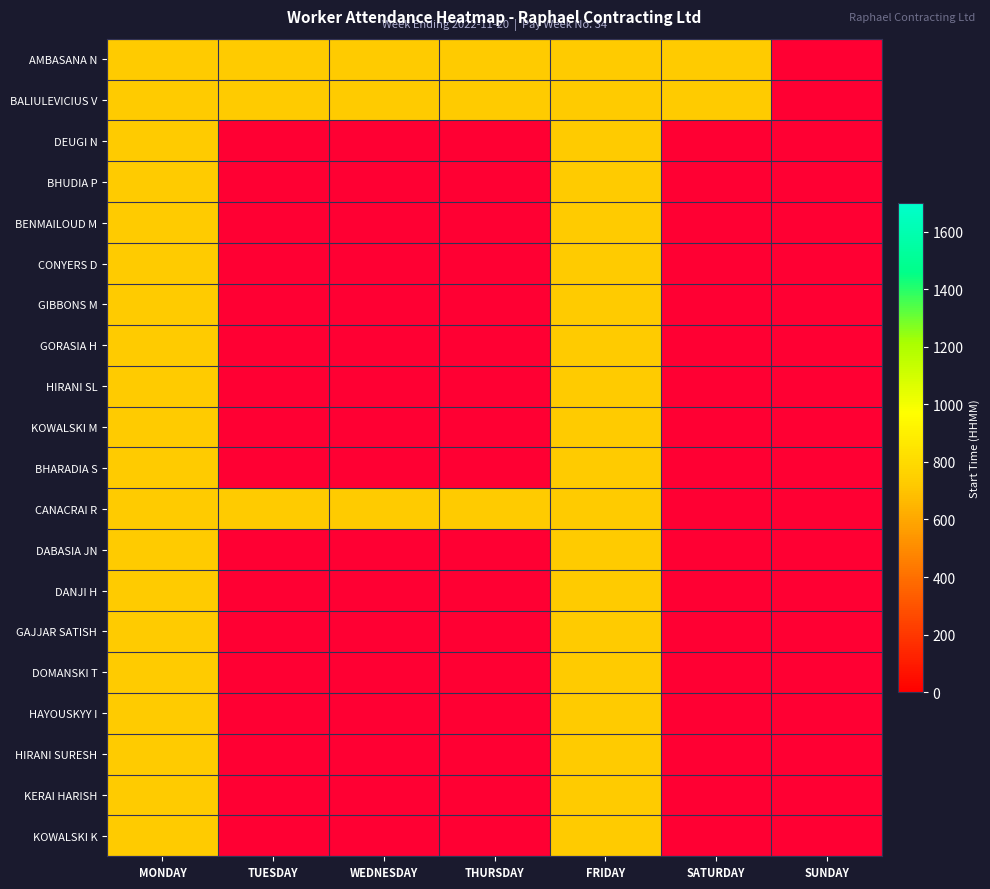

Is the value of KOWALSKI M at THURSDAY greater than the value of BHARADIA S at FRIDAY?

No